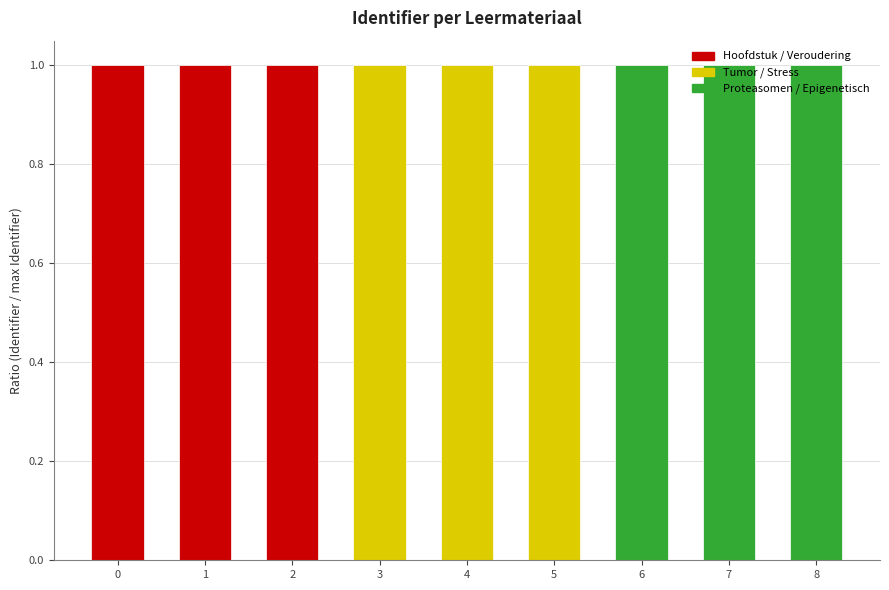

What is the value of the 2nd bar from the left?

1.0